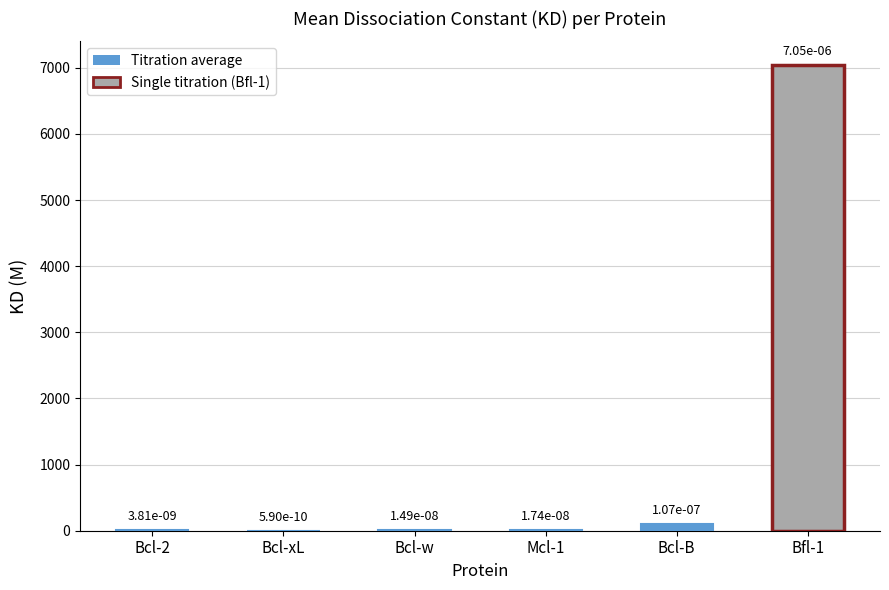

Reading left to right, what are all the values shown in this chart?

3.8	0.6	14.9	17.4	106.8	7047.0